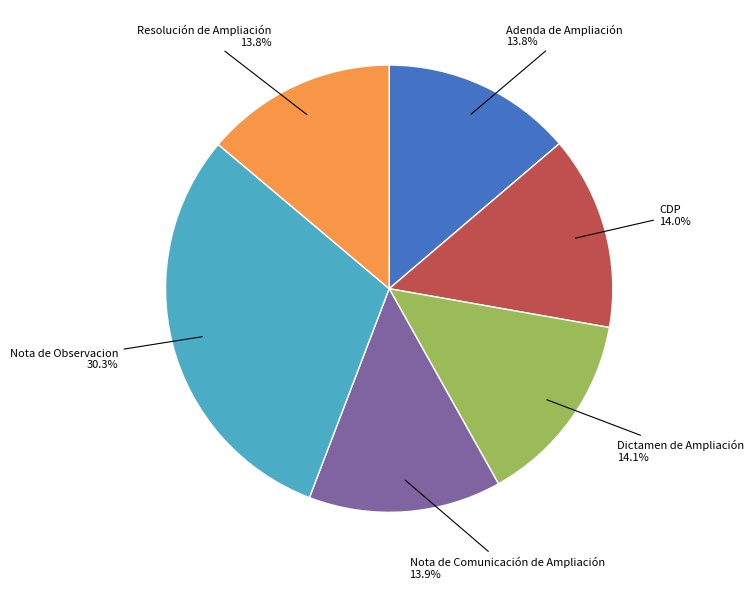

Count the number of slices in the pie.

6